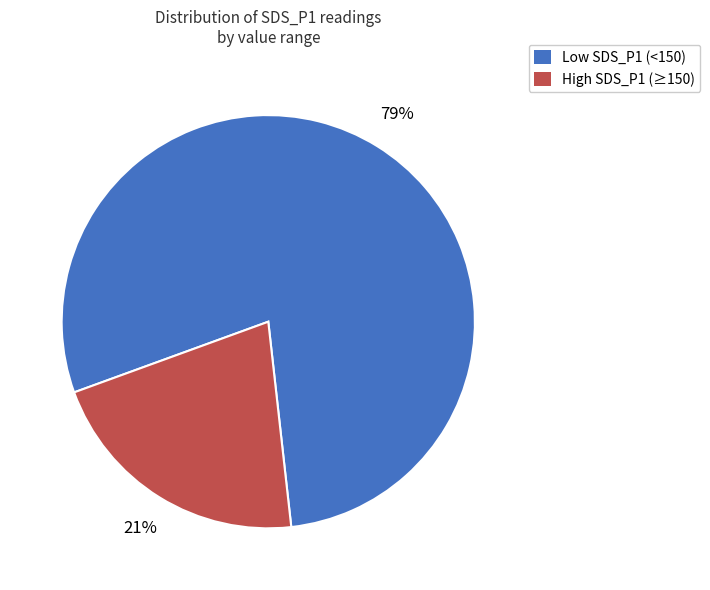

Approximately how many times larger is the value at High SDS_P1 (≥150) compared to Low SDS_P1 (<150)?

0.3